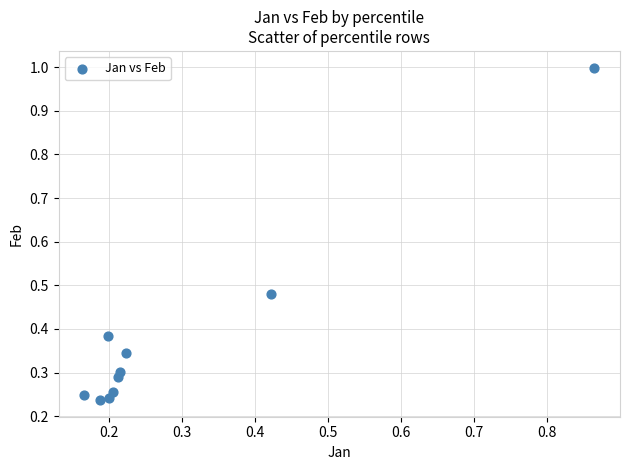

What is the range of X values (max minus min)?

0.7